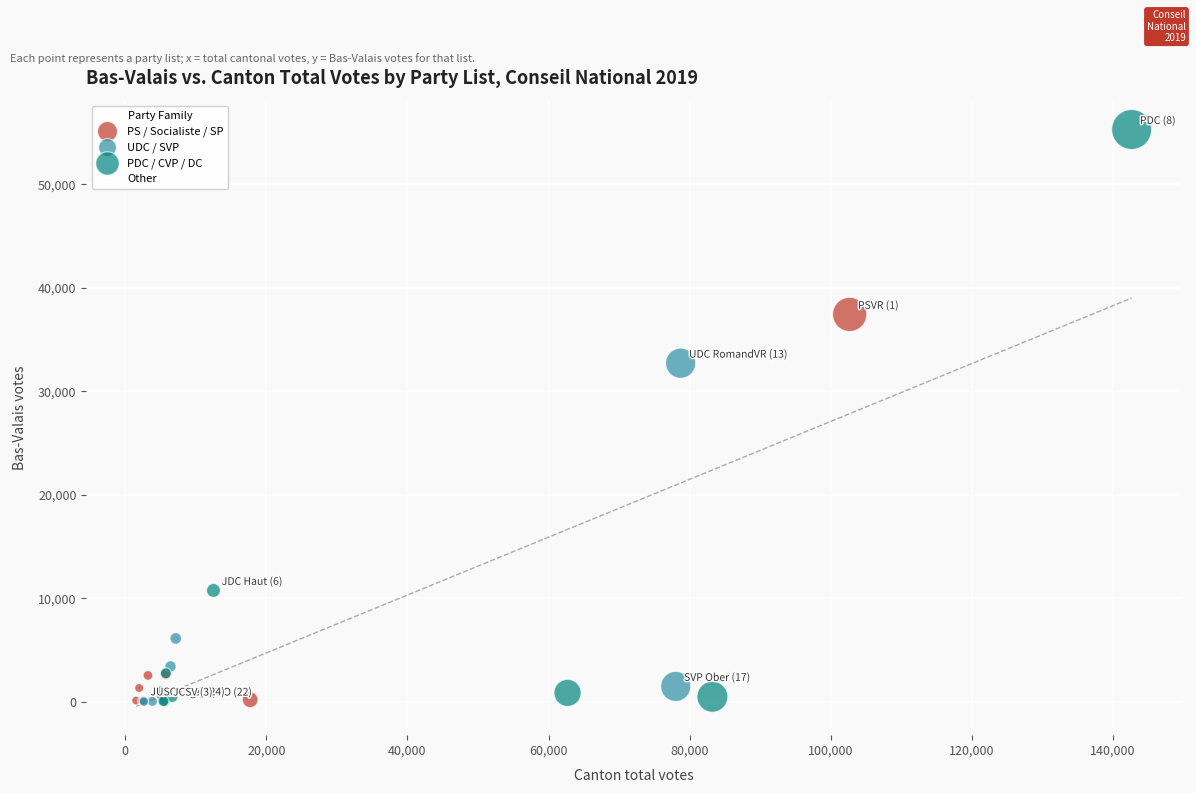

Which series contains the highest Y value?

PDC / CVP / DC